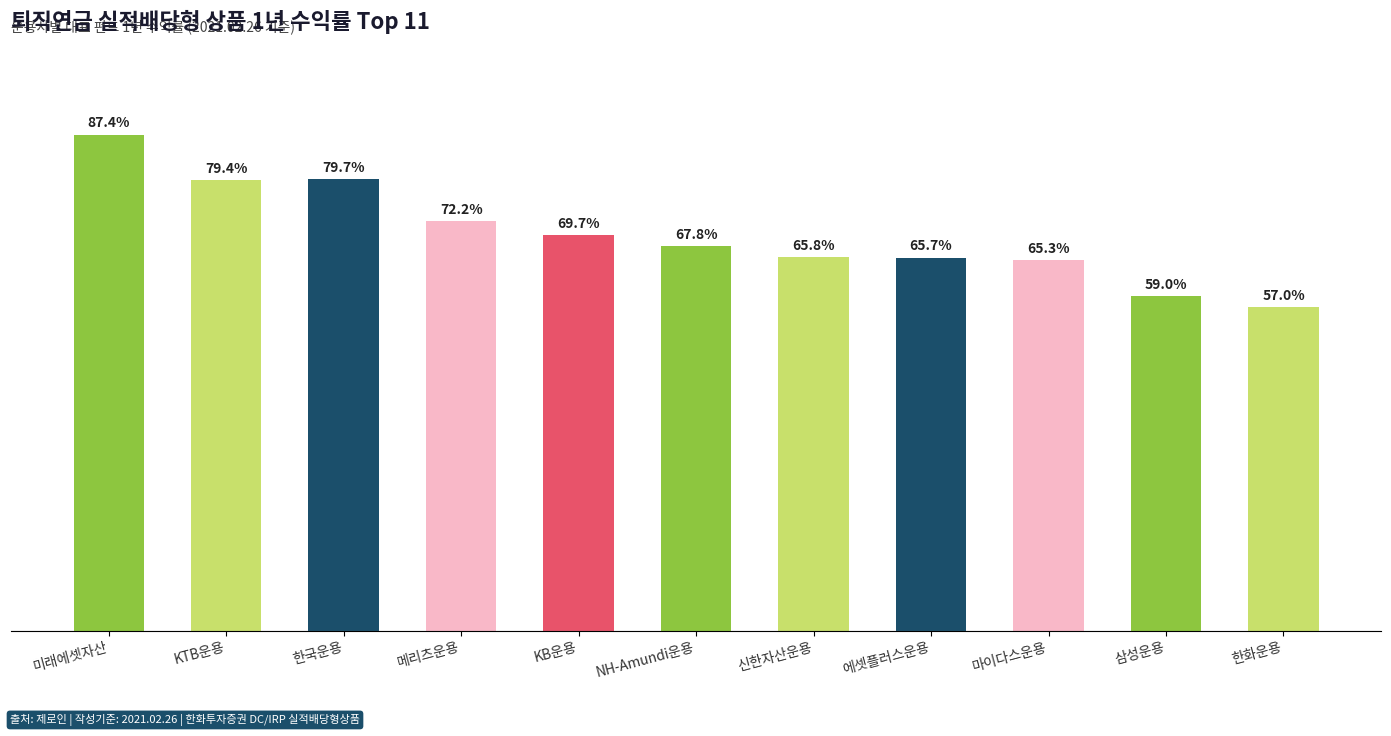

What is the label of the 7th bar from the left?

신한자산운용